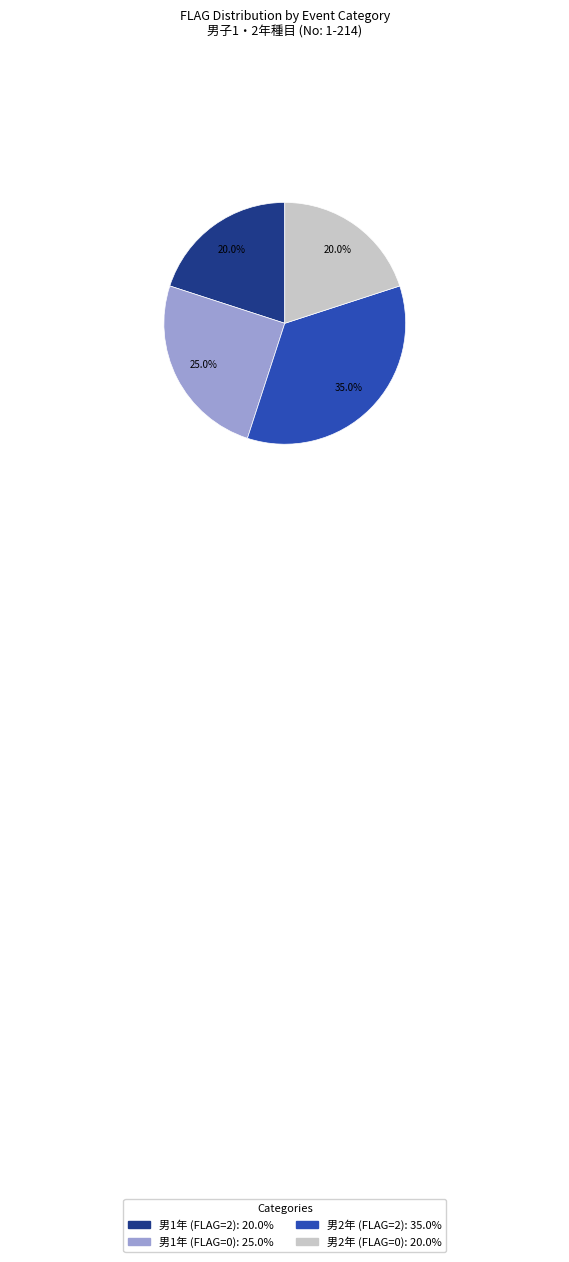

Does any single category account for the majority?

No